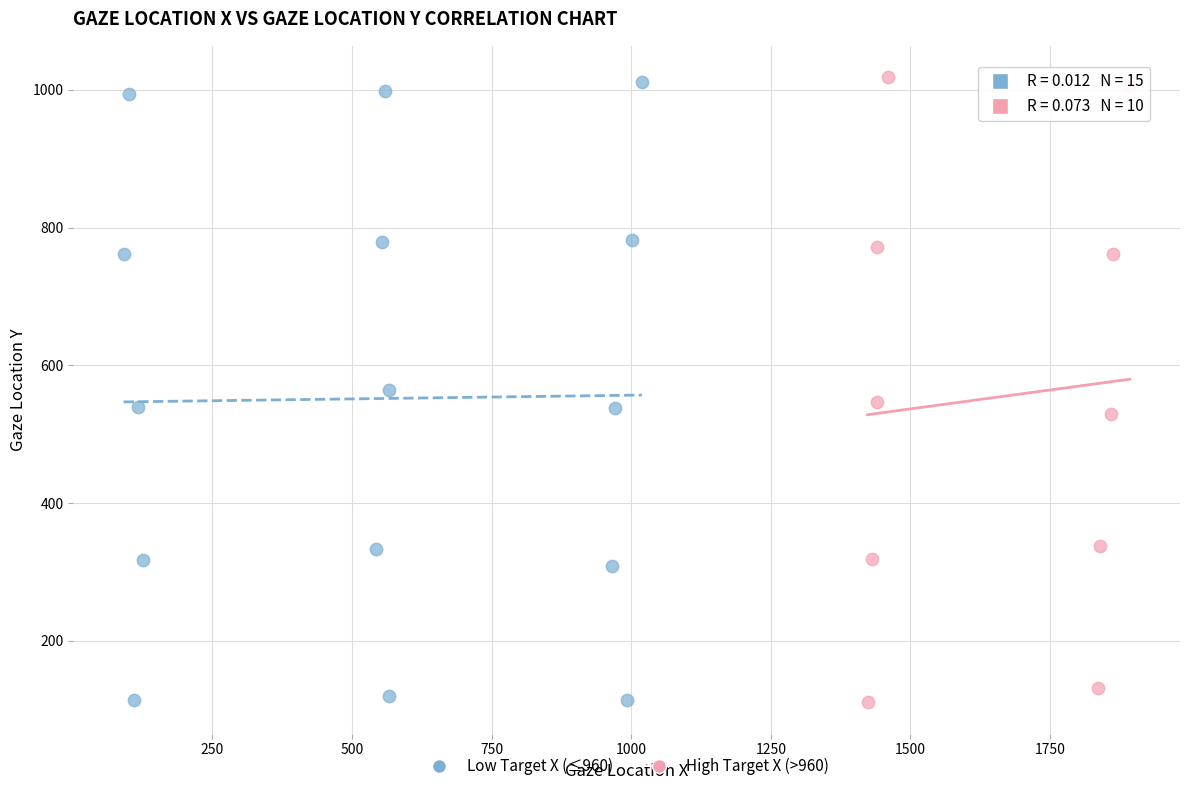

Which series has the widest spread of Y values?

High Target X (>960)